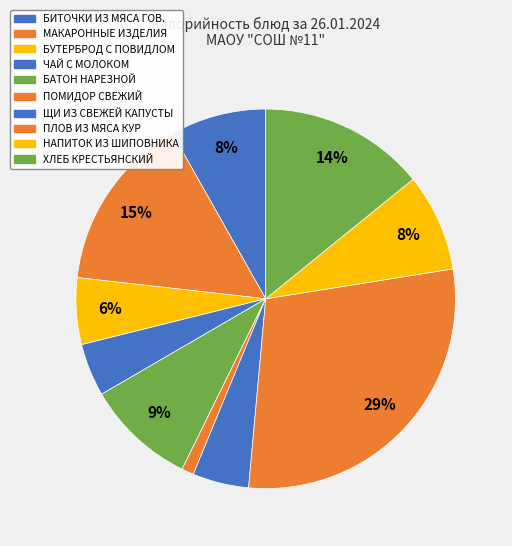

Count the number of slices in the pie.

10